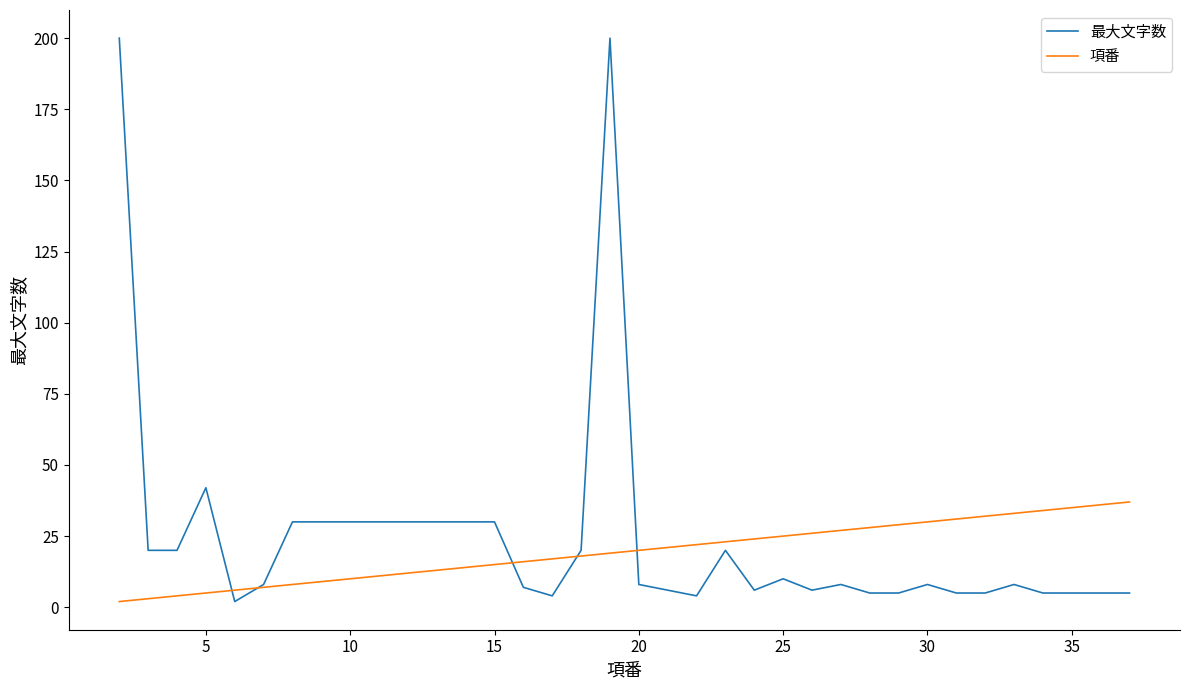

Which series has the largest range (max minus min)?

最大文字数